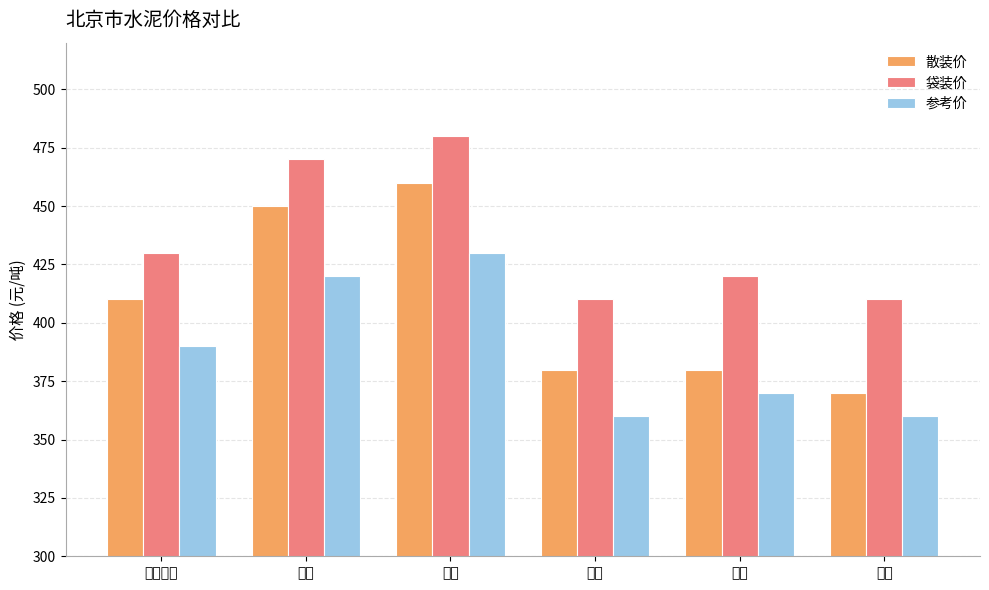

What is the spread (max minus min) of values at 钻牌?

50